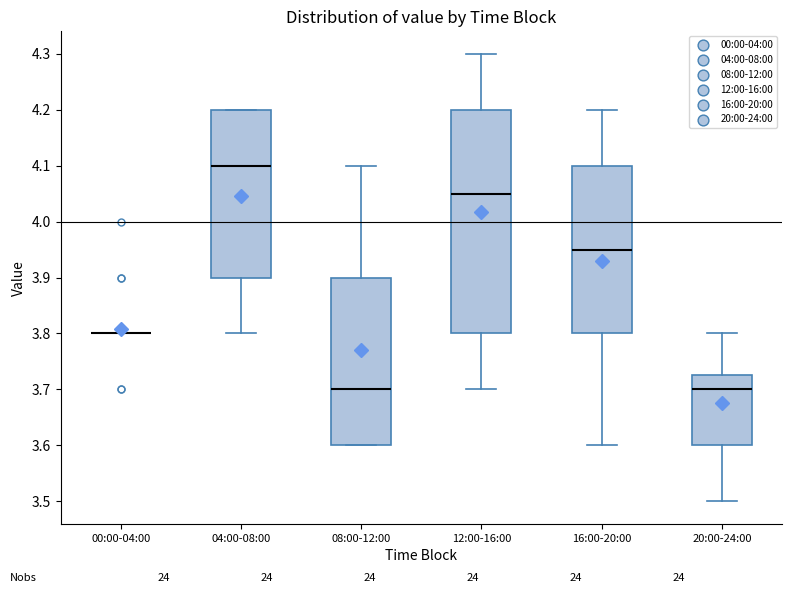

Reading left to right, read every box against the y-axis: the position of its median line, the range the box covers, and the ends of its whiskers. The values are not printed on the chart, so give them approximately, as read against the axis.

00:00-04:00: box collapsed to a line at 3.80, whiskers 3.80 to 3.80
04:00-08:00: median 4.10, box 3.90 to 4.20, whiskers 3.80 to 4.20
08:00-12:00: median 3.70, box 3.60 to 3.90, whiskers 3.60 to 4.10
12:00-16:00: median 4.05, box 3.80 to 4.20, whiskers 3.70 to 4.30
16:00-20:00: median 3.95, box 3.80 to 4.10, whiskers 3.60 to 4.20
20:00-24:00: median 3.70, box 3.60 to 3.73, whiskers 3.50 to 3.80